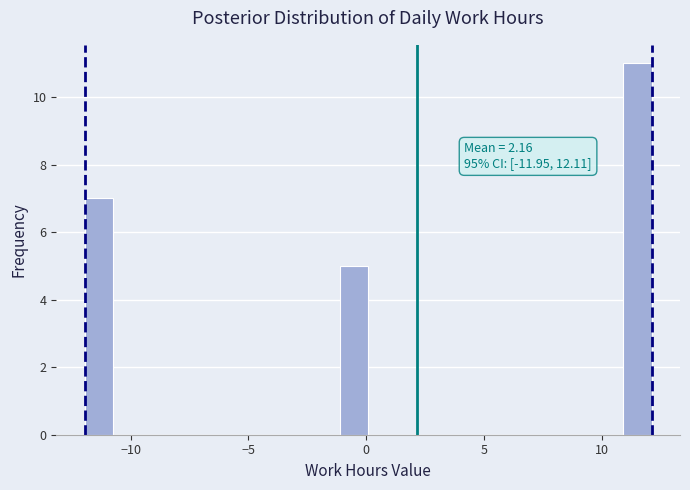

Read against the x-axis, roughly where is the centre of the tallest bar?

11.5